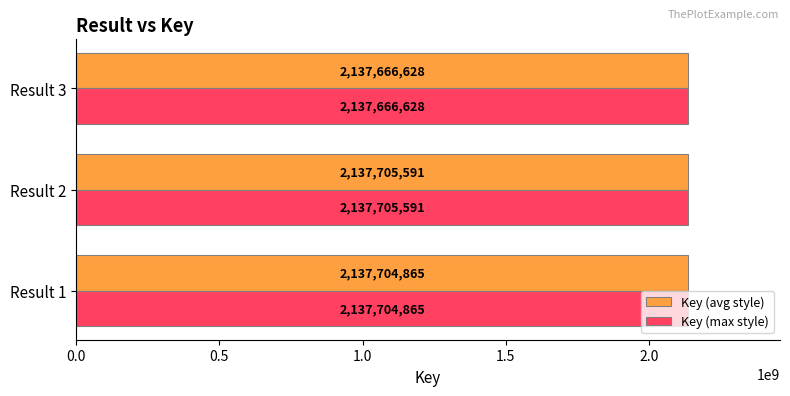

What is the sum of all Key (avg style) values?

6413077084